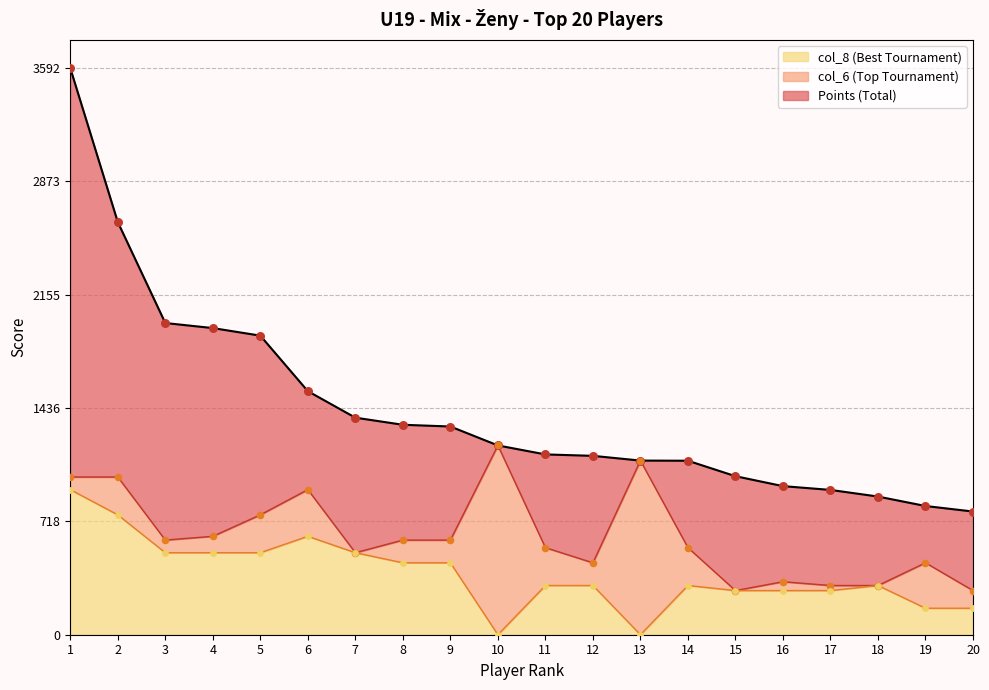

Which series has the widest spread of Y values?

Points